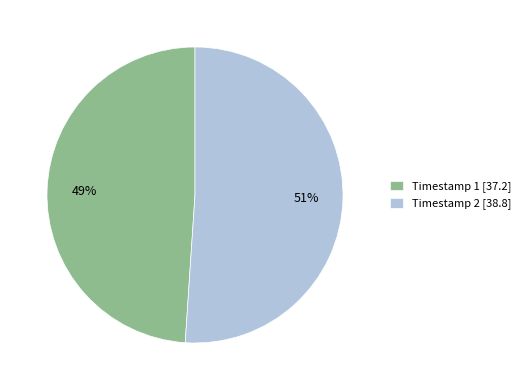

Do Timestamp 2 [38.8] and Timestamp 1 [37.2] together represent more than half of the pie?

Yes